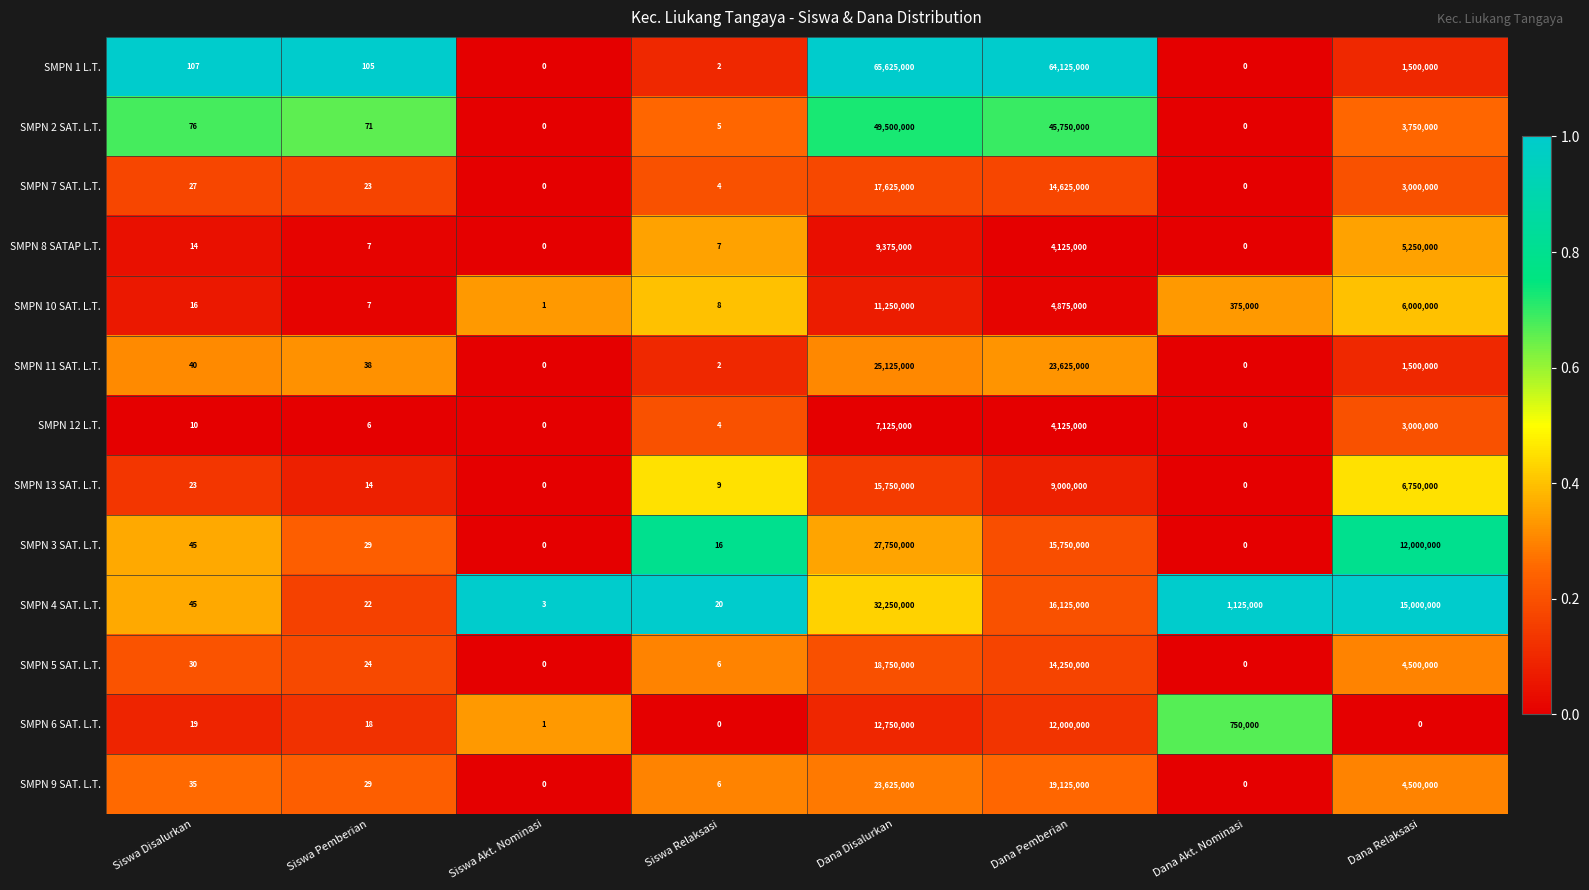

The value of SMPN 13 SAT. L.T. at Siswa Pemberian is 14. True or false?

True